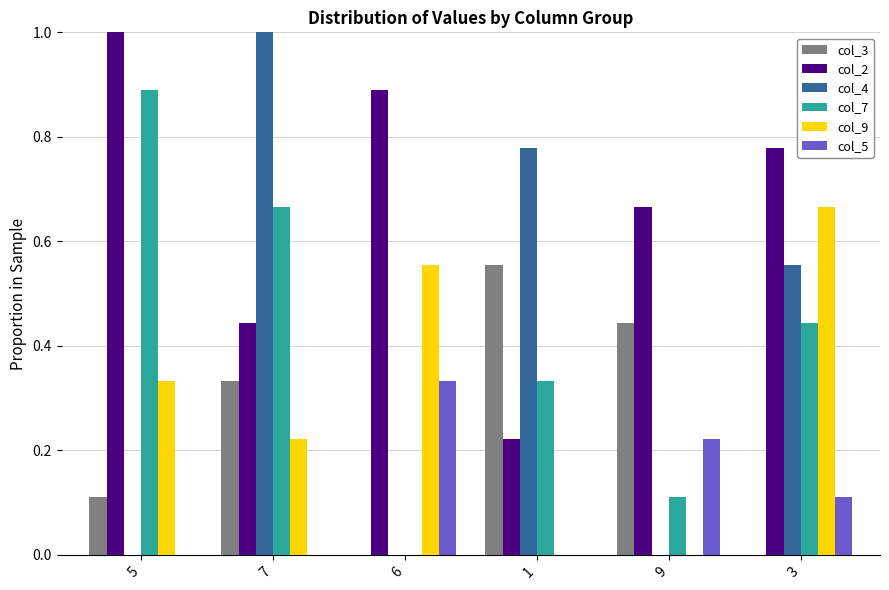

What is the maximum value shown in the chart?

1.0